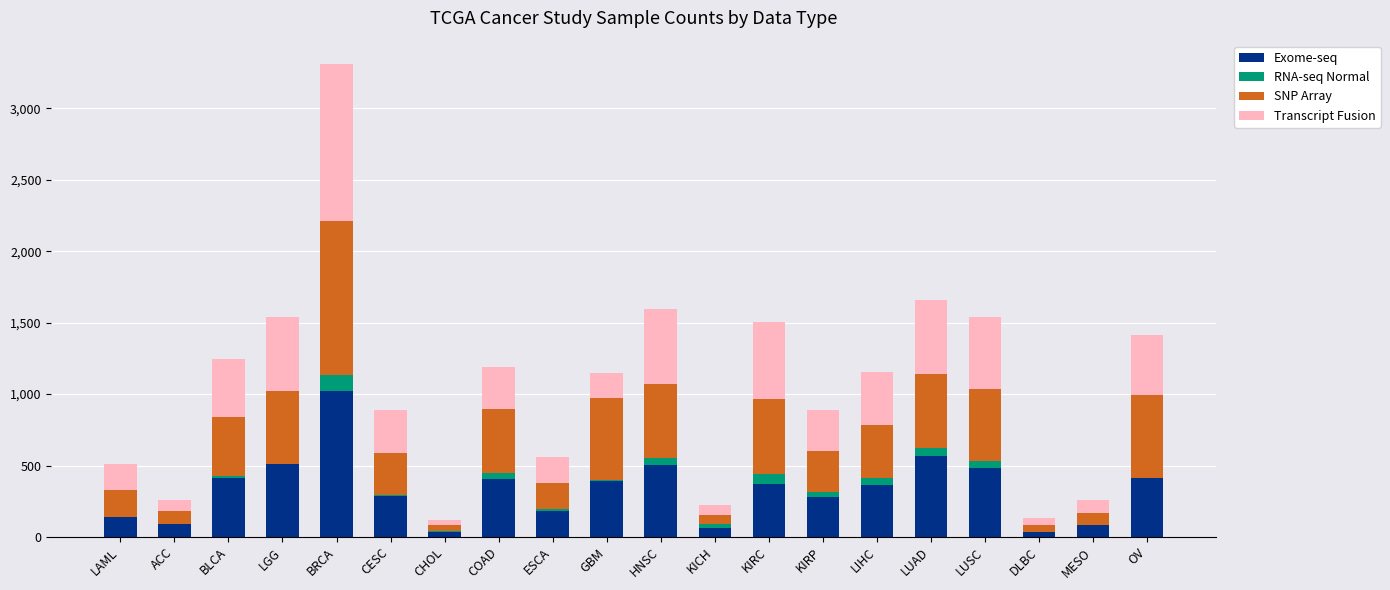

True or false: Exome-seq has a value of 94 at OV.

False